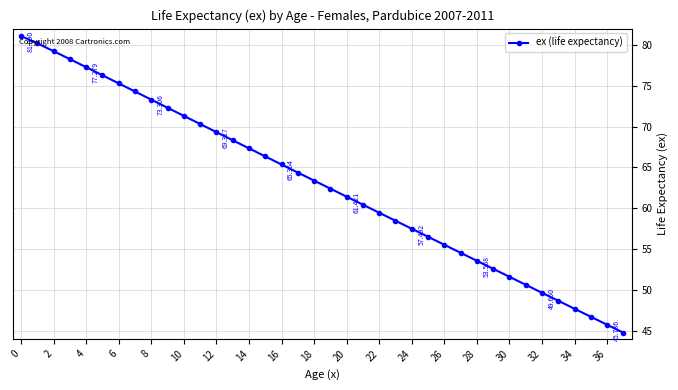

True or false: the data has more than 1 interior local peaks.

False